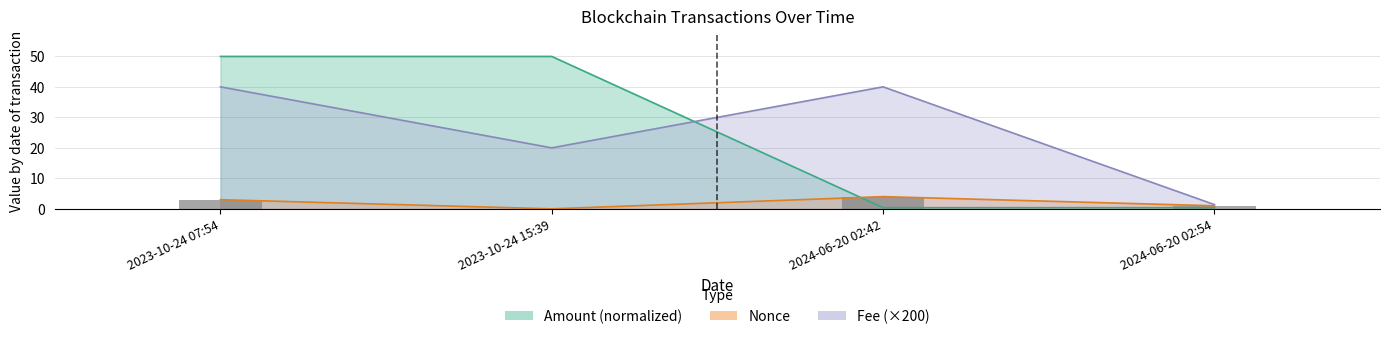

At which label does the data first exceed 3?

2024-06-20 02:42